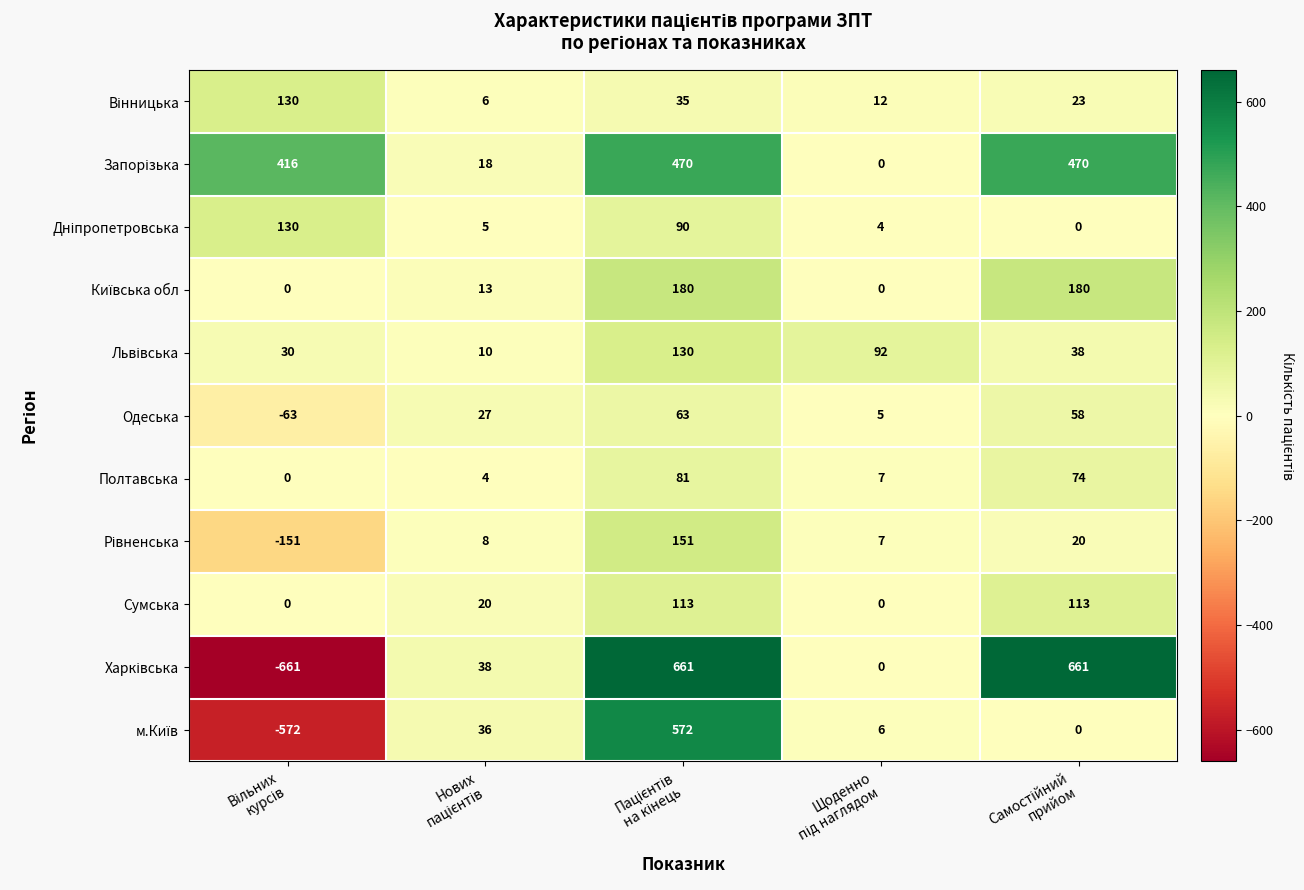

What is the average value of the Полтавська series?

33